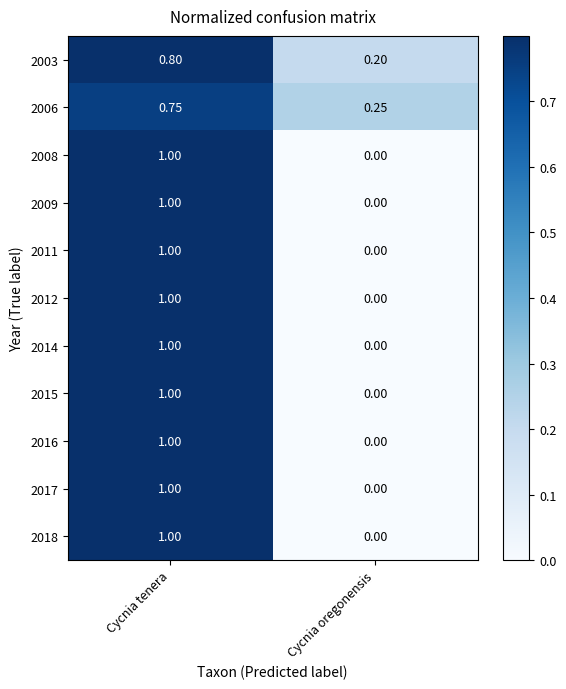

At which label does 2008 reach its peak?

Cycnia tenera